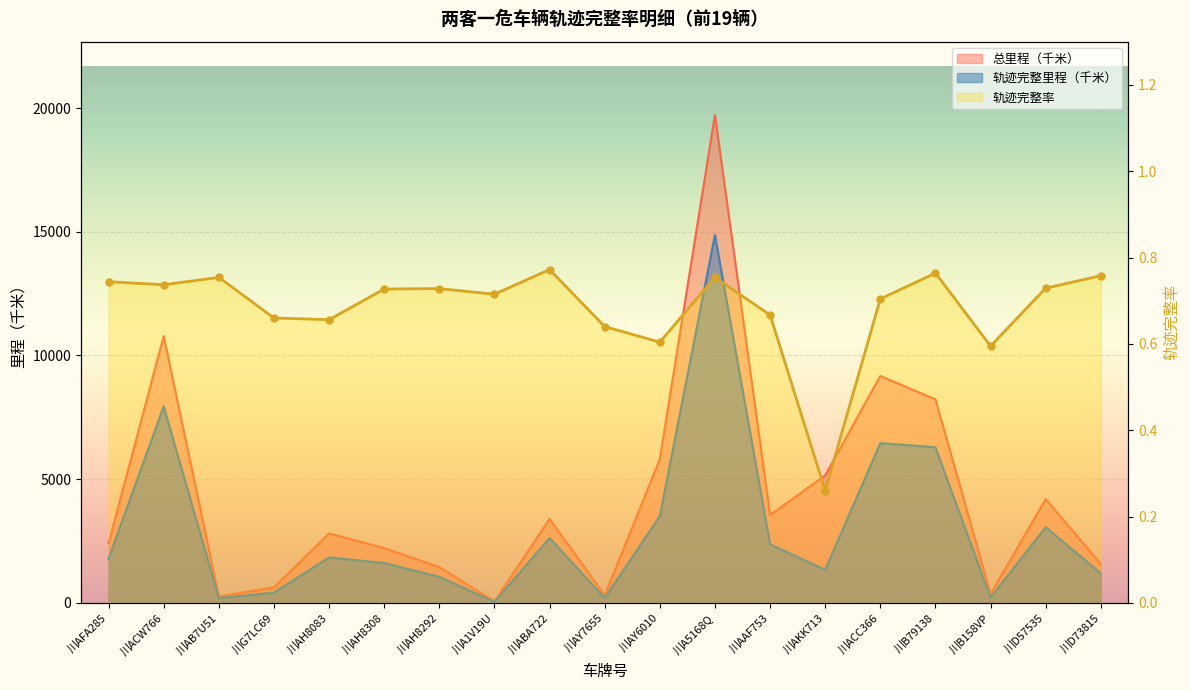

Is it true that 总里程（千米） equals 29683.4 at 川A5168Q?

False